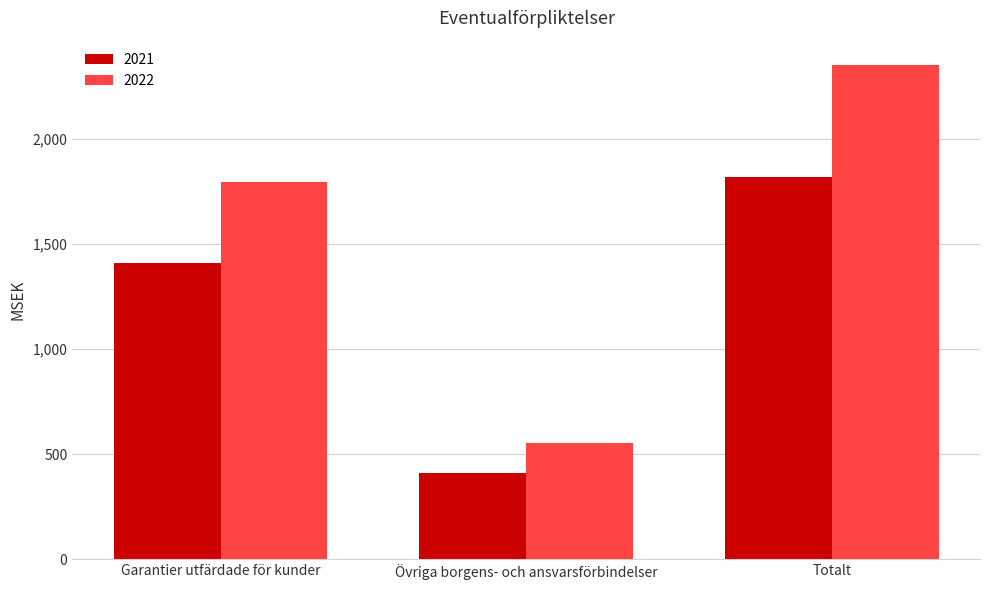

How many bars are there in each group?

2